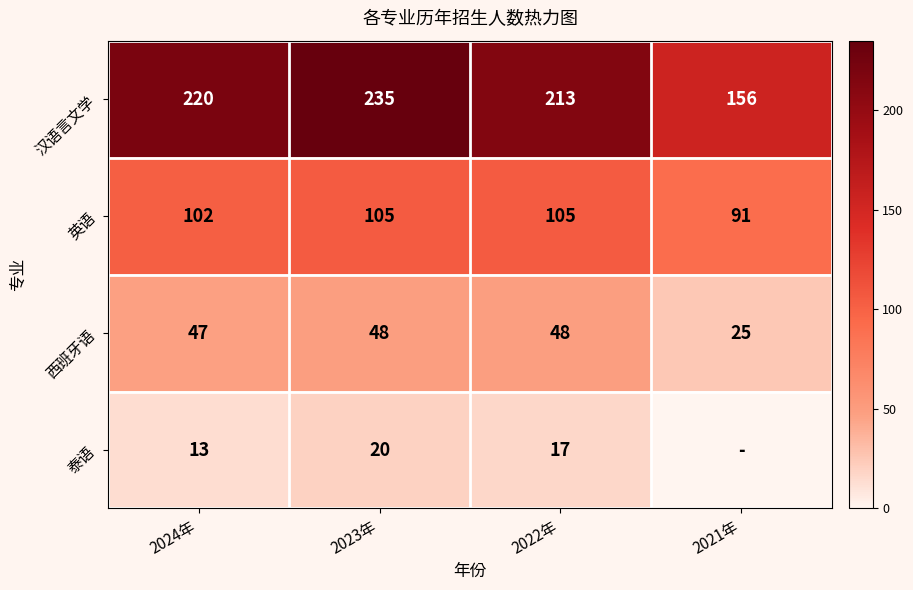

At how many categories does at least one series exceed 118?

4